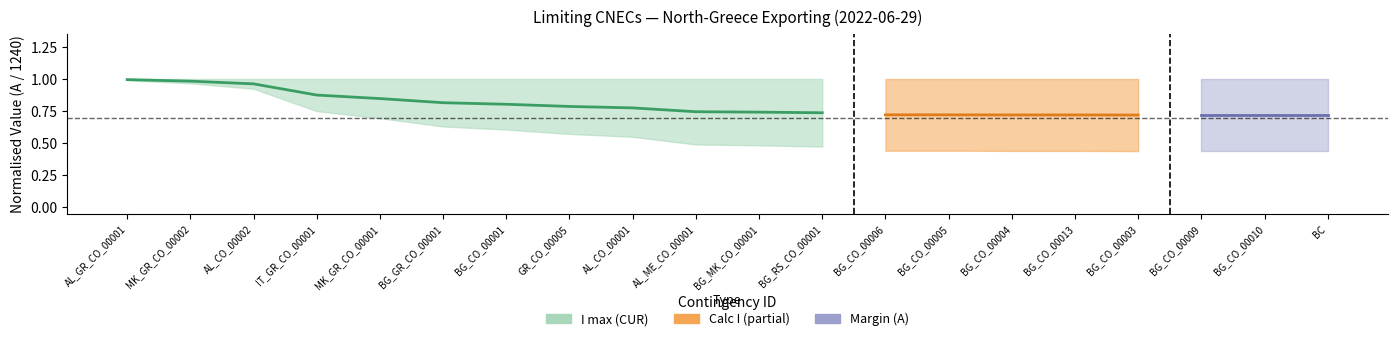

What is the greatest value displayed?

1.0